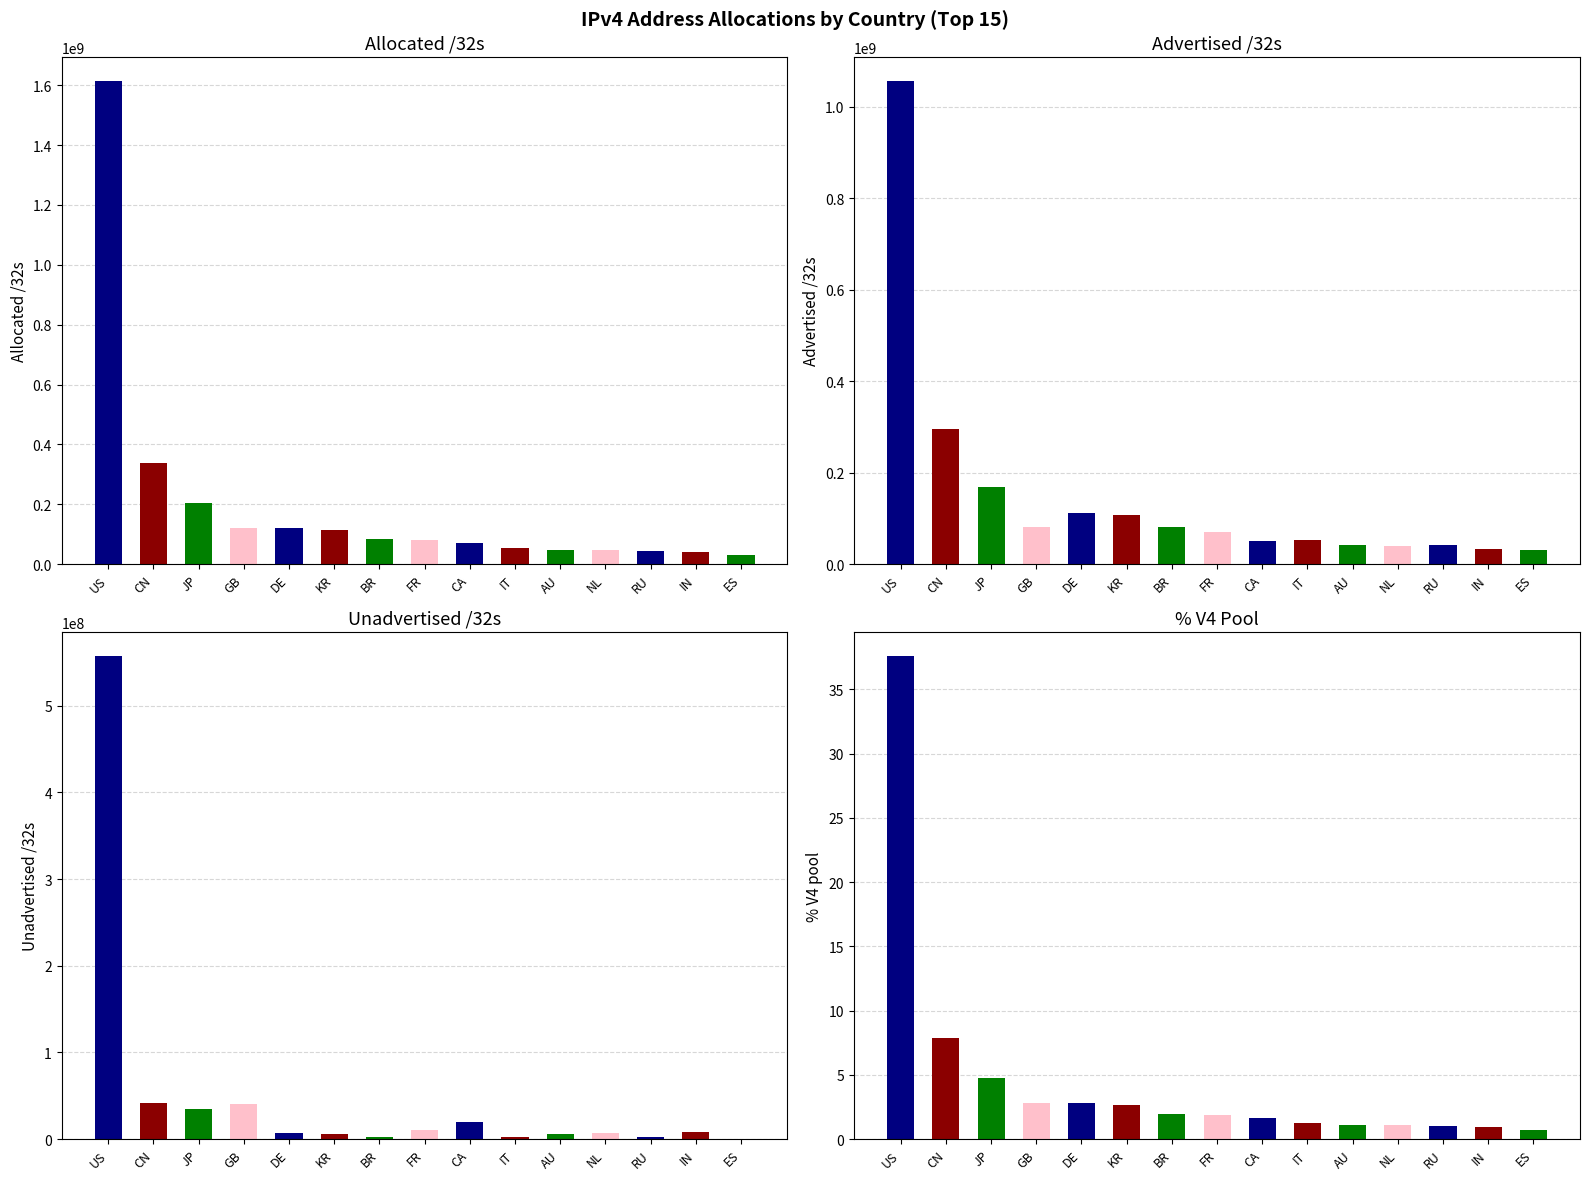

Reading left to right, extract all data points from this chart.

Allocated /32s: US=1612853248.0	CN=338179072.0	JP=203277312.0	GB=122063128.0	DE=119439232.0	KR=112428032.0	BR=83370752.0	FR=80398896.0	CA=70388480.0	IT=53935424.0	AU=48474880.0	NL=46991840.0	RU=45137408.0	IN=41424896.0	ES=30209856.0
Advertised /32s: US=1055848384.0	CN=295999488.0	JP=168361092.0	GB=81083648.0	DE=112218368.0	KR=106912704.0	BR=81279744.0	FR=70397696.0	CA=50684416.0	IT=51613952.0	AU=42146096.0	NL=39702304.0	RU=42679552.0	IN=33600768.0	ES=29644032.0
Unadvertised /32s: US=557004864.0	CN=42179584.0	JP=34916220.0	GB=40979480.0	DE=7220864.0	KR=5515328.0	BR=2091008.0	FR=10001200.0	CA=19704064.0	IT=2321472.0	AU=6328784.0	NL=7289536.0	RU=2457856.0	IN=7824128.0	ES=565824.0
% V4 pool: US=37.6	CN=7.9	JP=4.7	GB=2.8	DE=2.8	KR=2.6	BR=1.9	FR=1.9	CA=1.6	IT=1.3	AU=1.1	NL=1.1	RU=1.1	IN=1.0	ES=0.7